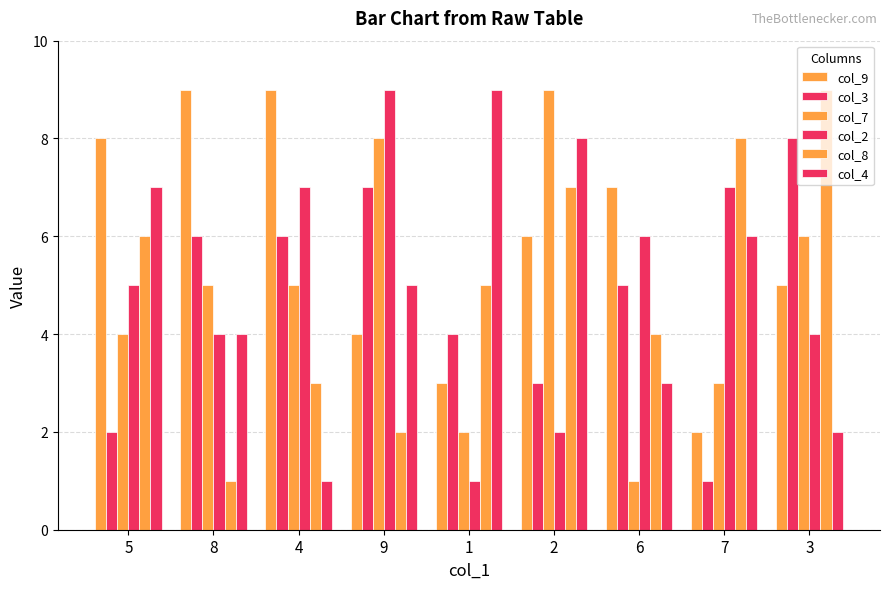

Is it true that col_7 equals 5 at 8?

True